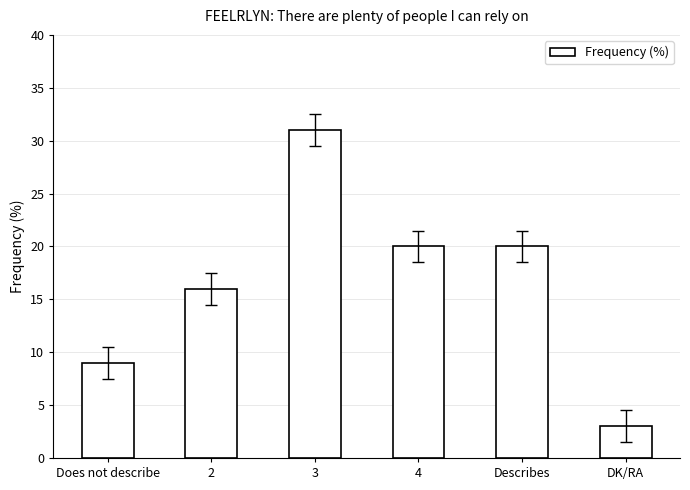

What is the change in value from 2 to Describes?

+4